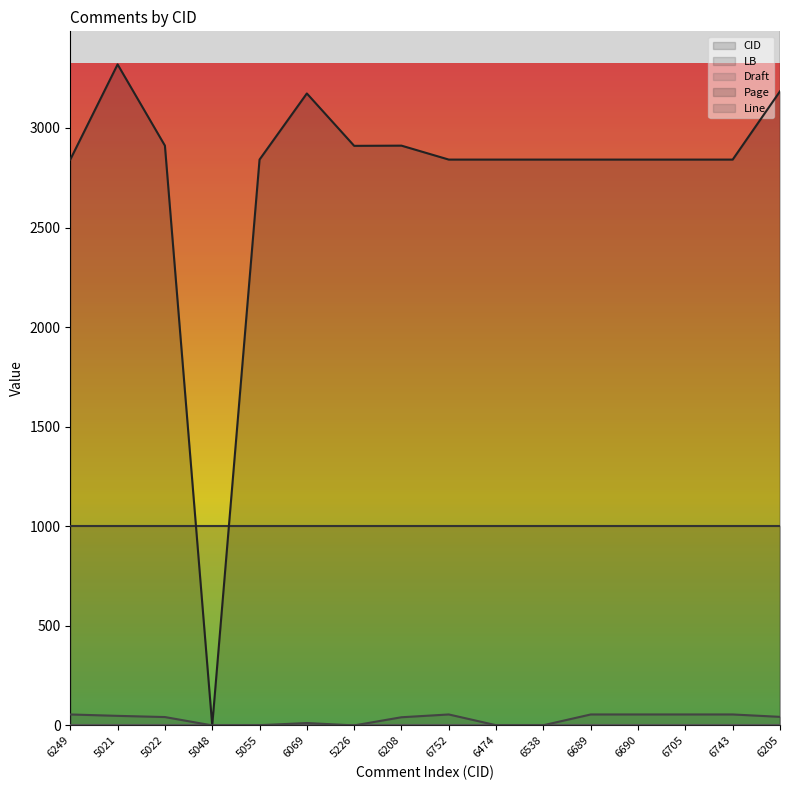

What is the greatest value displayed?

6752